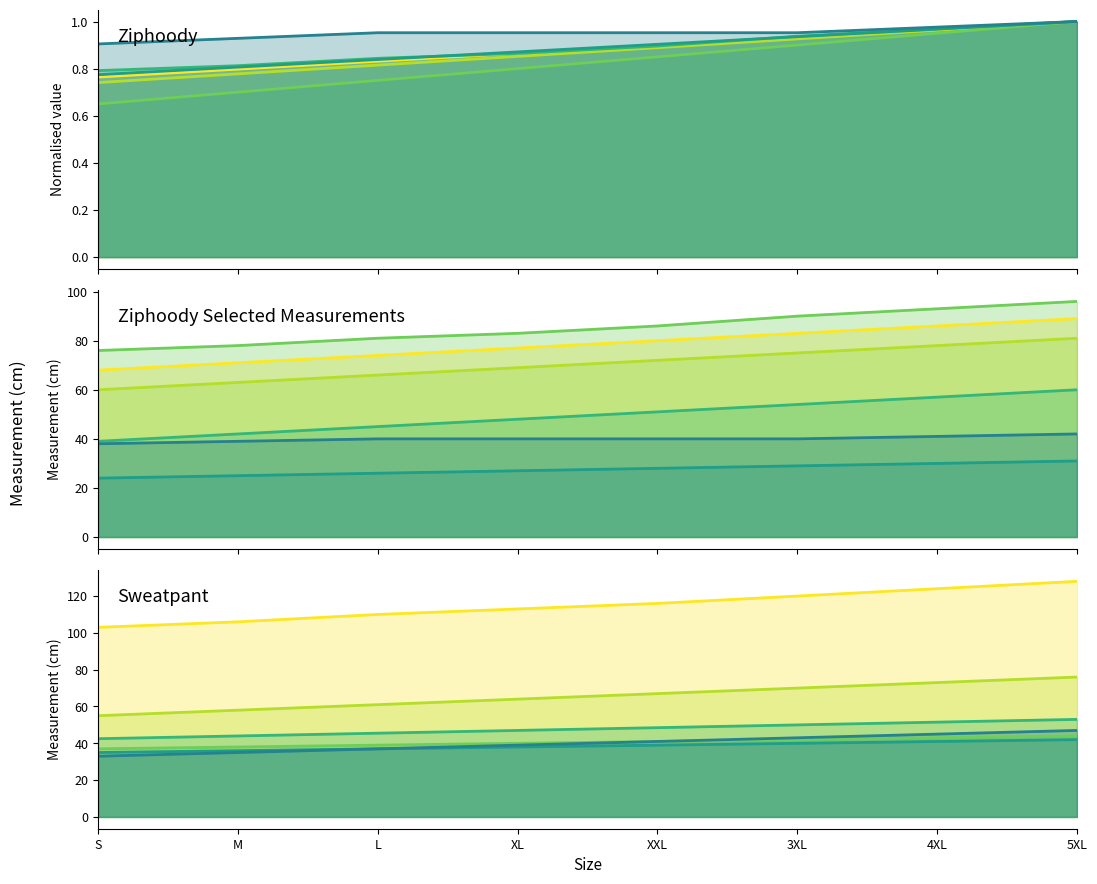

Does the chart display data point markers on the line(s)?

No